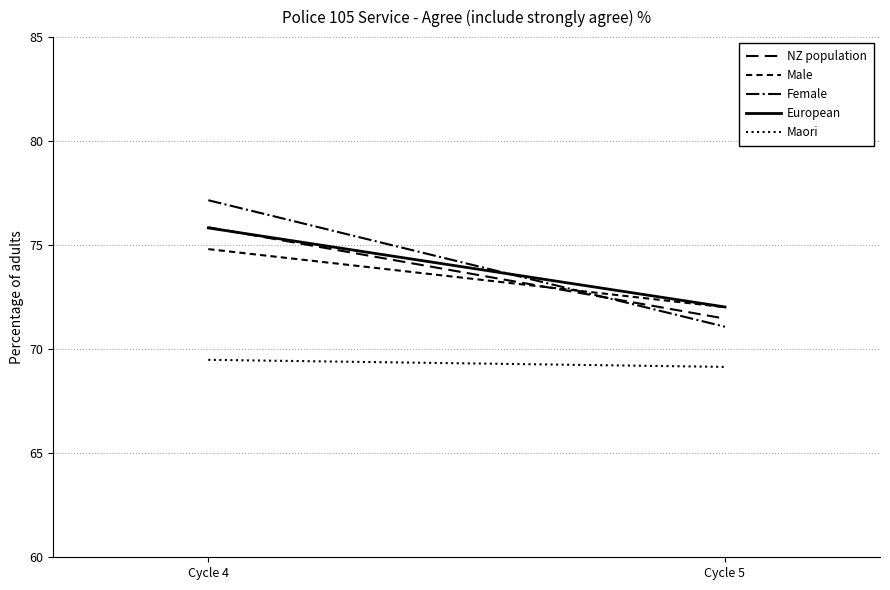

The Male series shows 47.8 at Cycle 4. True or false?

False